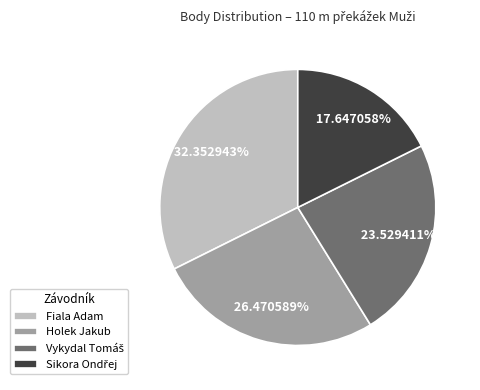

What is the largest slice in the pie chart?

Fiala Adam